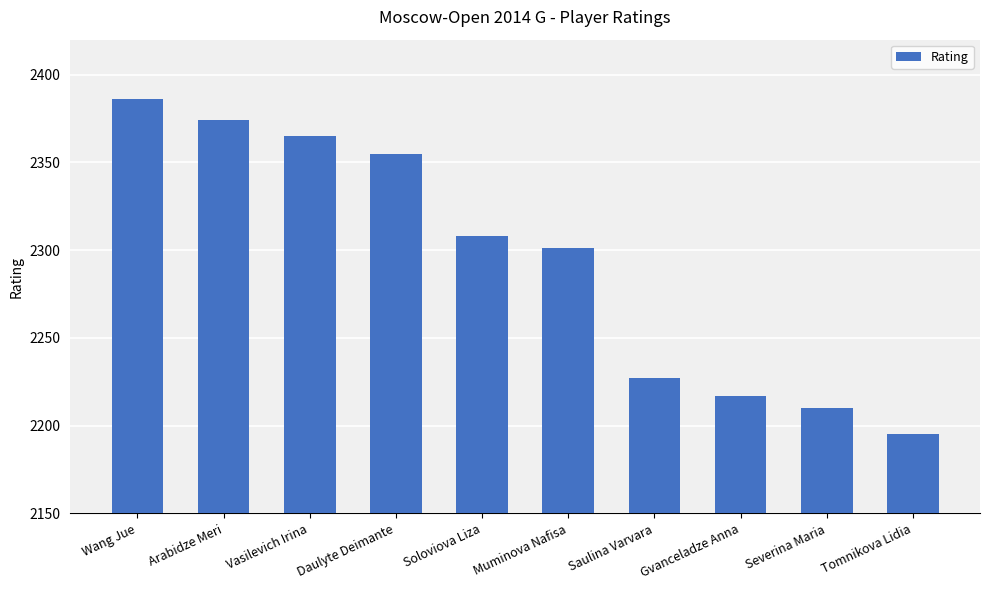

What is the smallest value displayed?

2195